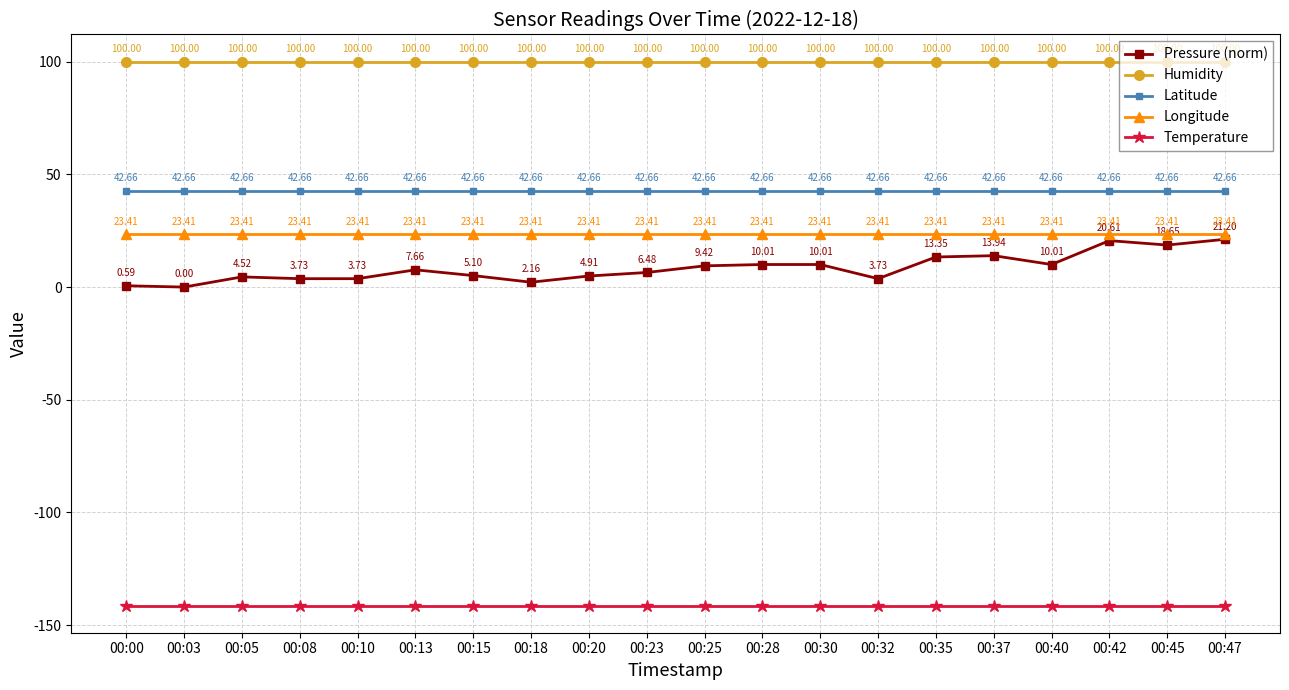

Which series changed the most between 00:05 and 00:20?

Pressure (norm)